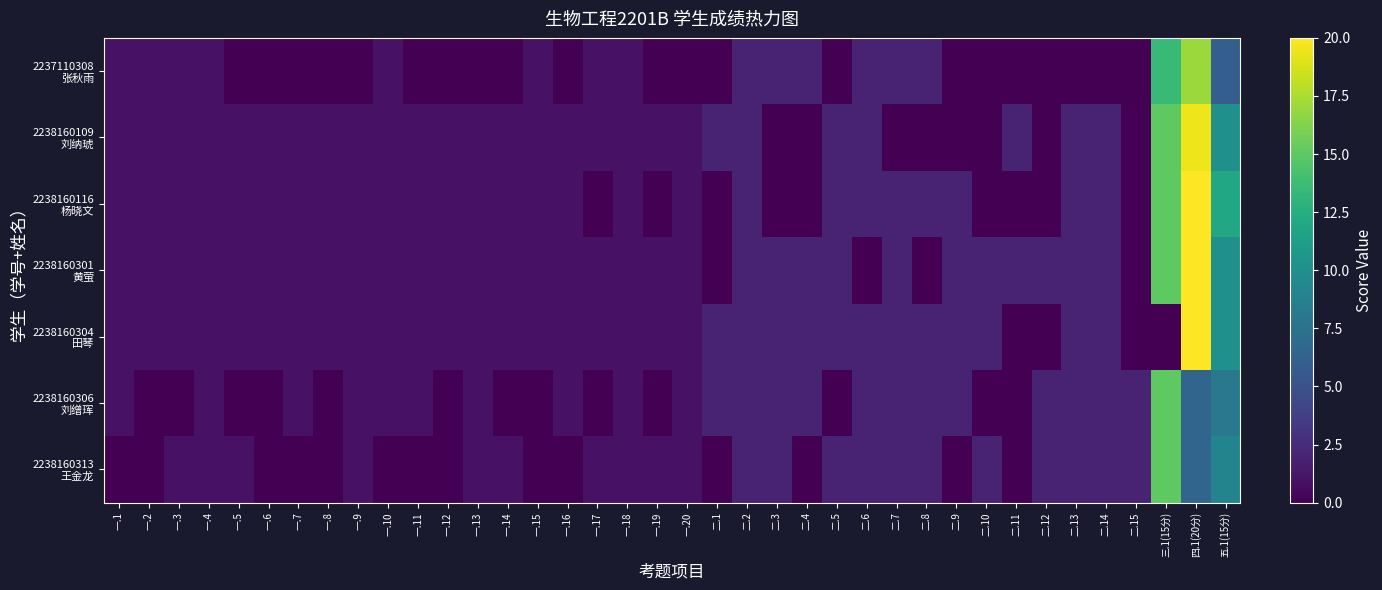

At which category is the sum across all series the highest?

四.1(20分)